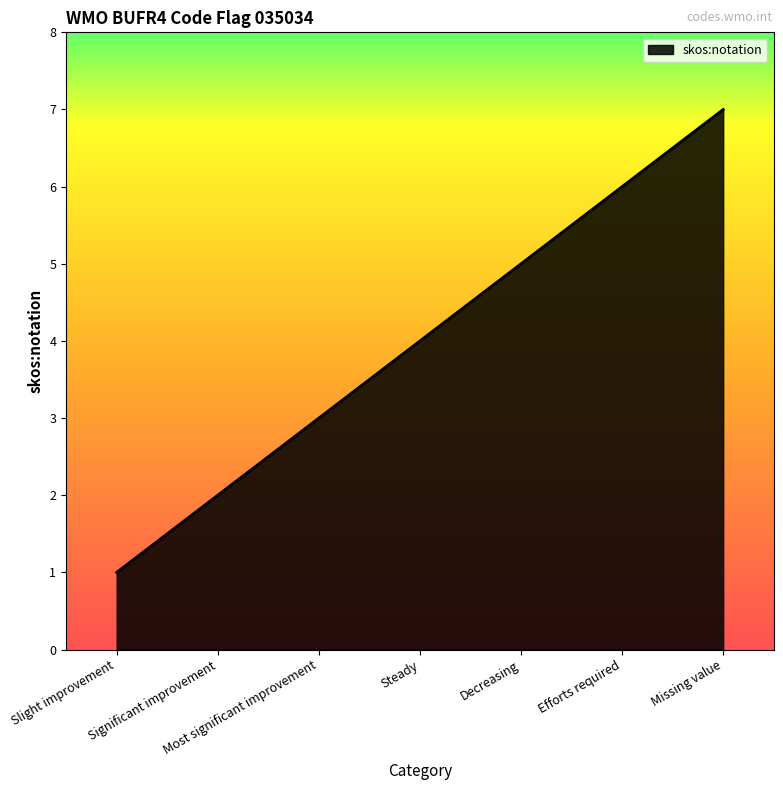

Is it true that the value at Slight improvement is 1?

True